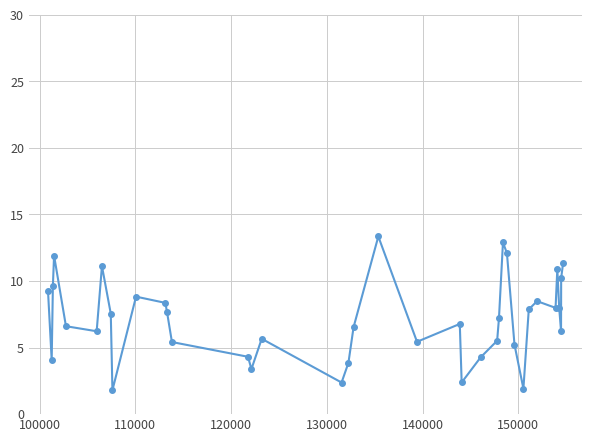

True or false: the data has more than 1 interior local peaks.

True